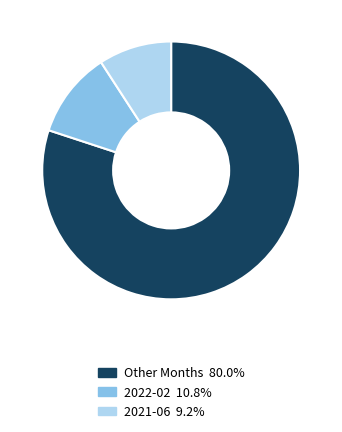

How many slices are in this pie chart?

3